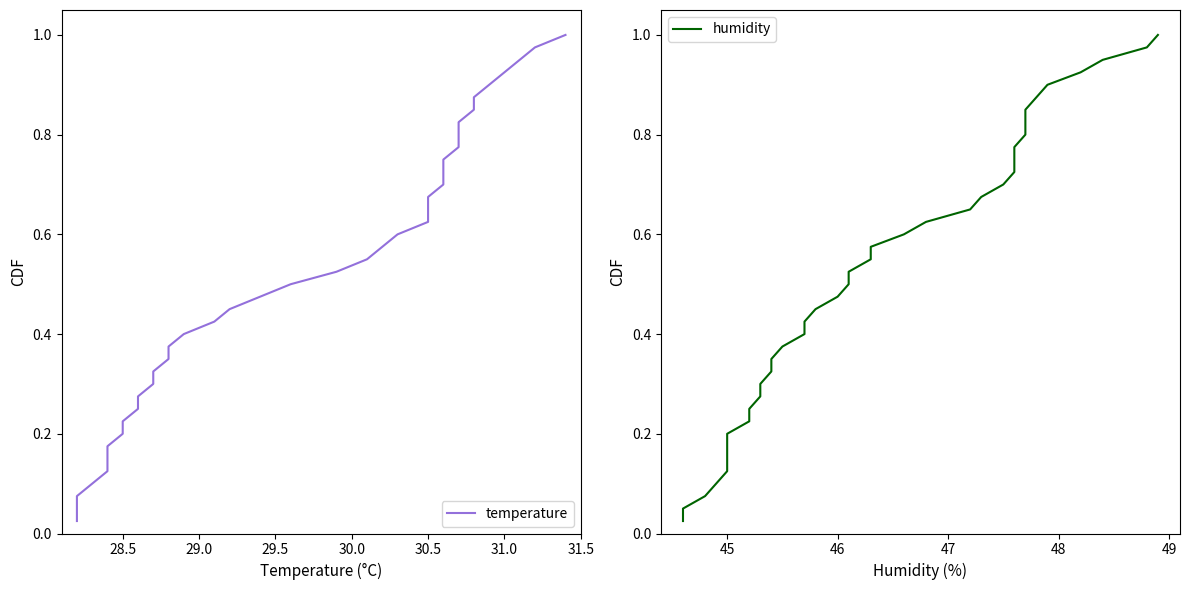

What is the difference between the maximum and minimum values in the humidity series?

1.0